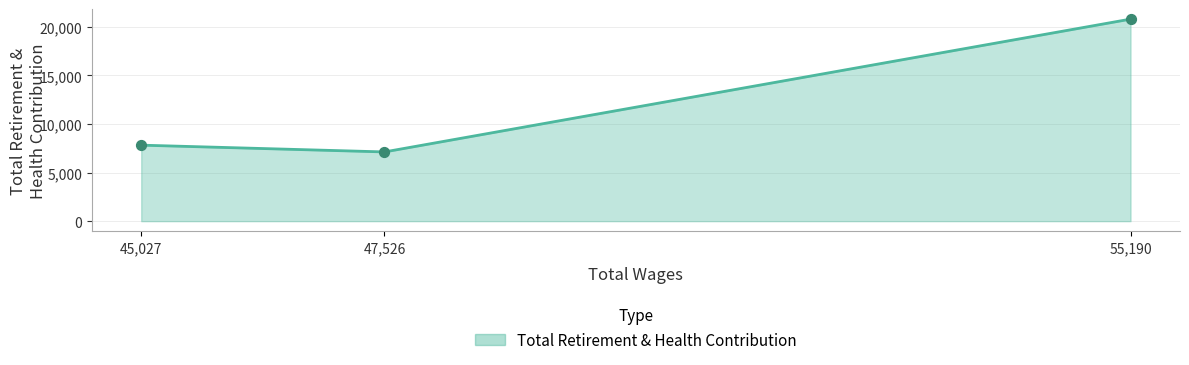

Which has a higher value, 55,190 or 45,027?

55,190